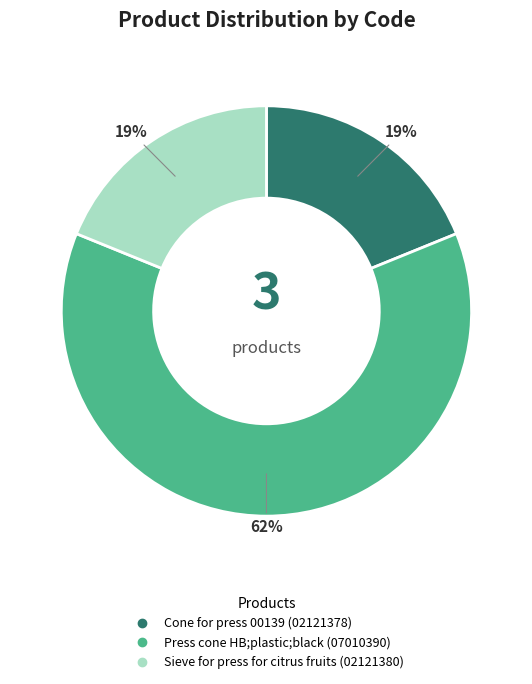

To the nearest percent, what is the combined percentage of Press cone HB;plastic;black and Cone for press 00139?

81%